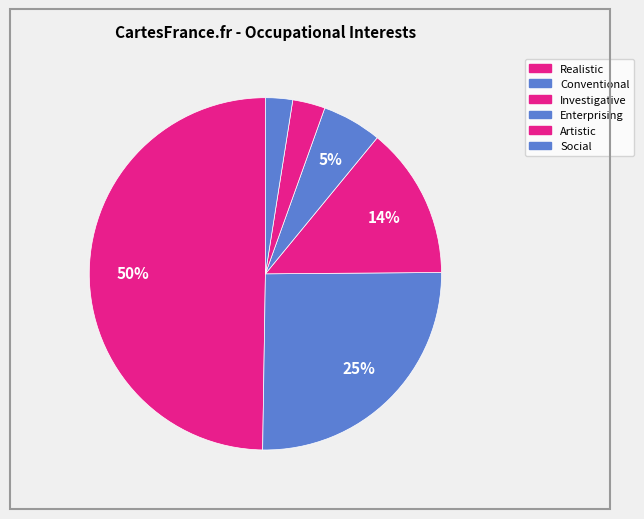

What percentage is NOT represented by Realistic?

50.2%